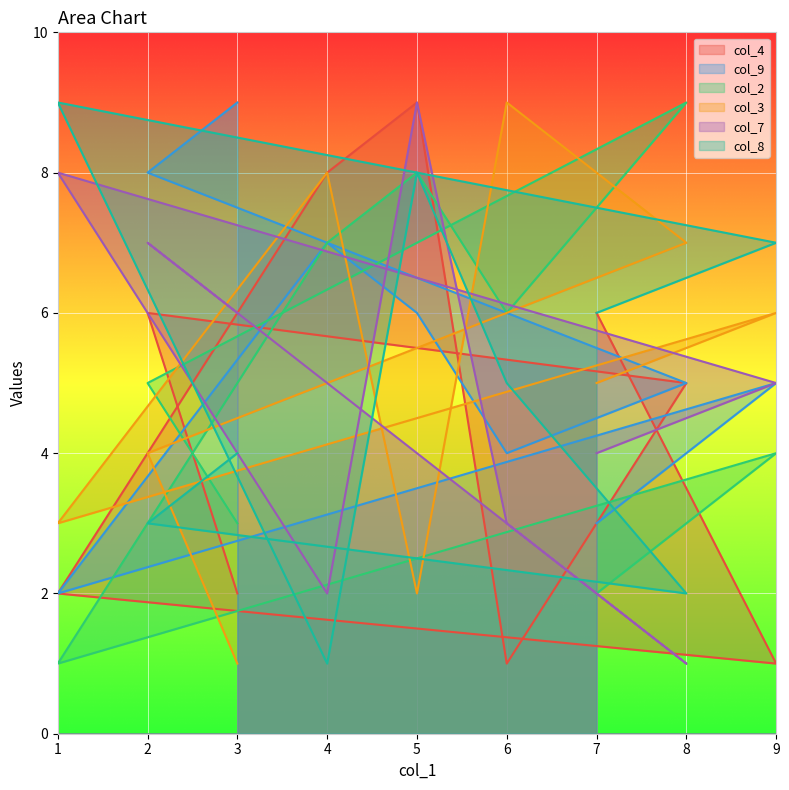

Where is col_7 nearest to the value 5?

9